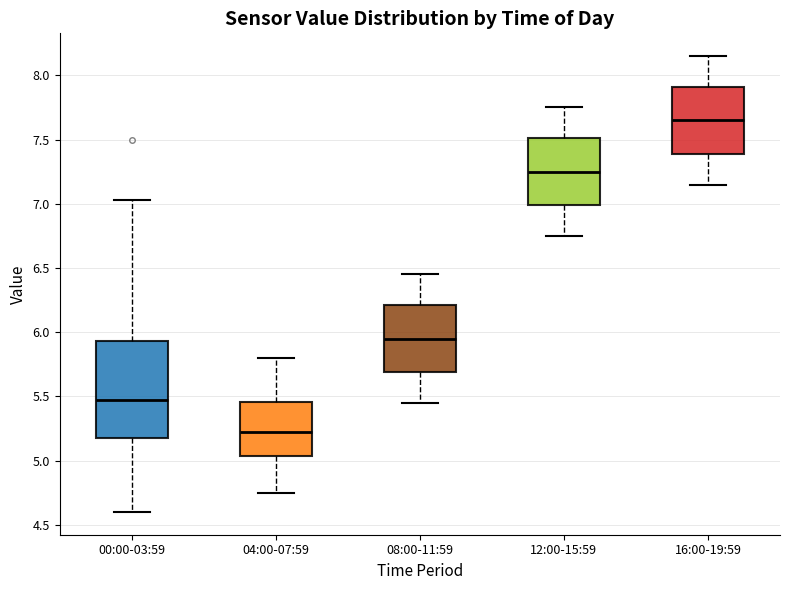

Comparing the boxes themselves (not the whiskers), which one is the tallest?

00:00-03:59